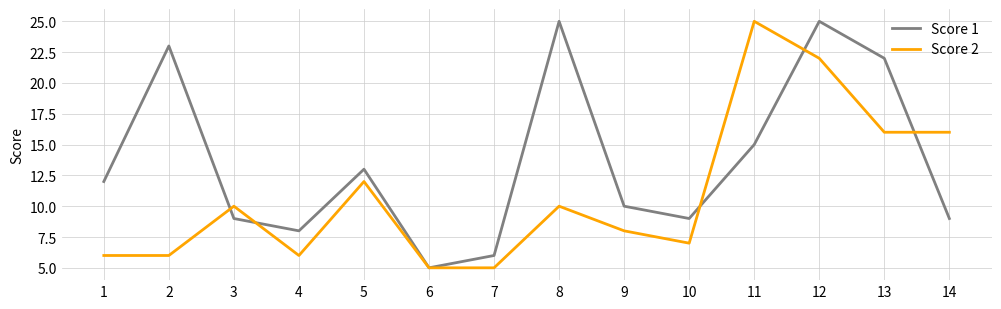

The value of Score 2 at 9 is 8. True or false?

True